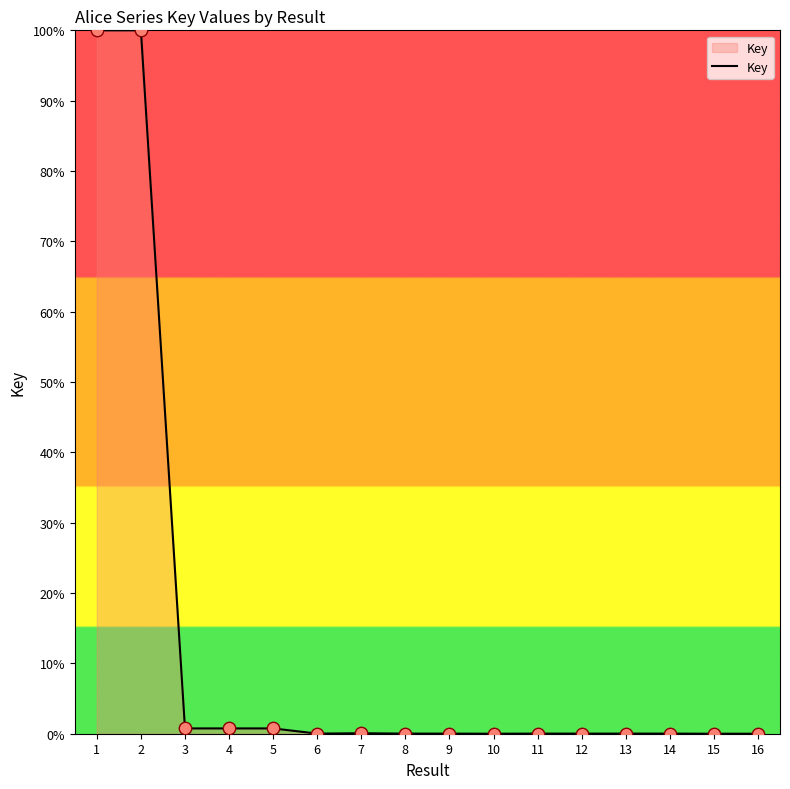

What is the greatest value displayed?

100.0